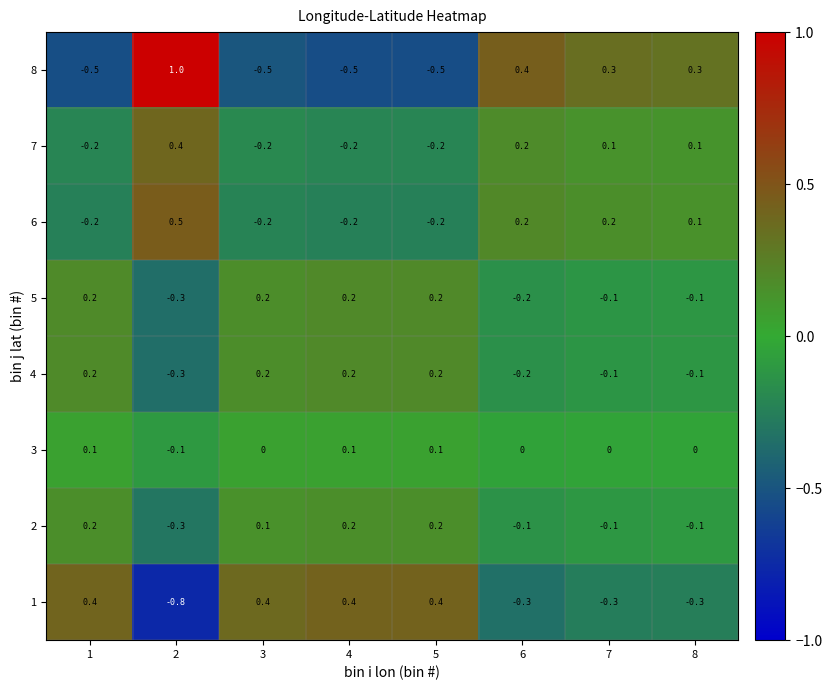

What is the maximum value shown in the chart?

1.0